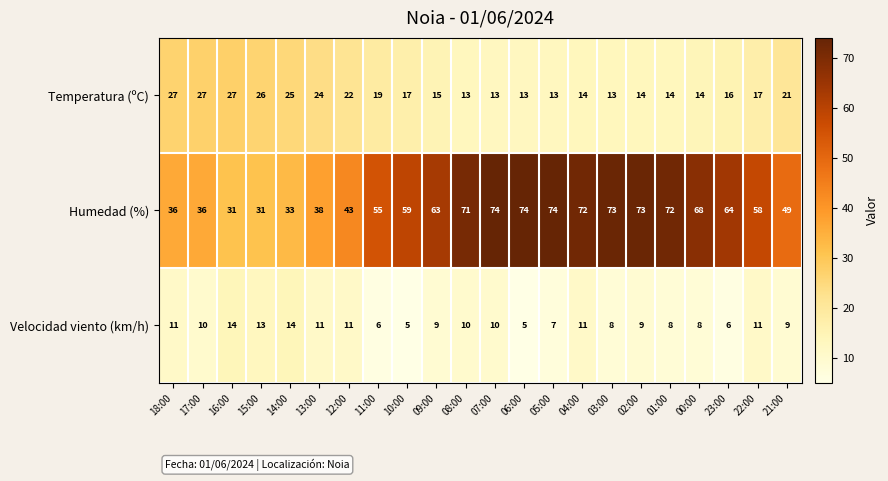

What is the difference between the Humedad (%) values at 05:00 and 22:00?

16